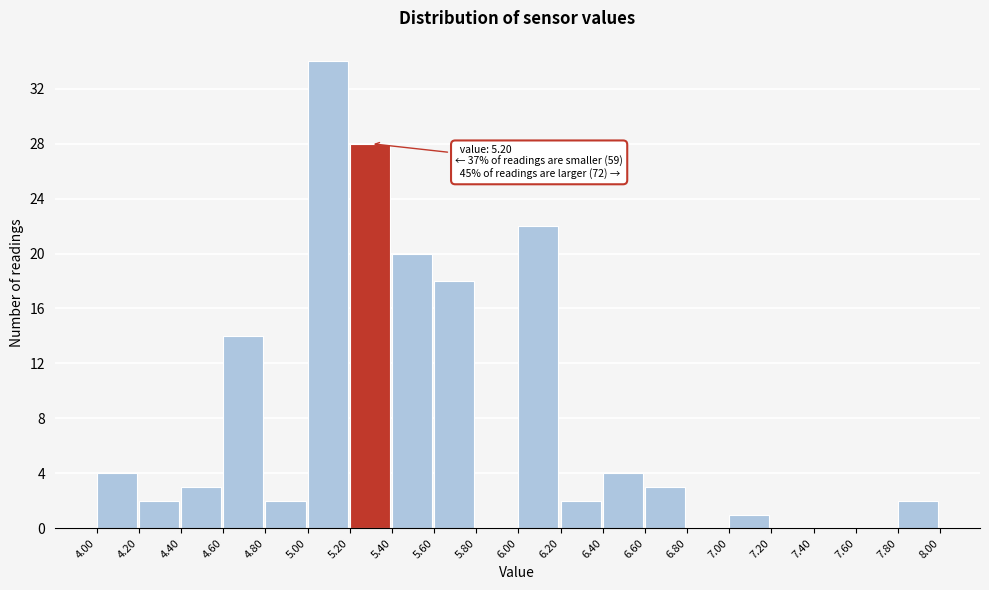

Which range on the x-axis has the tallest bar?

5.00 to 5.20